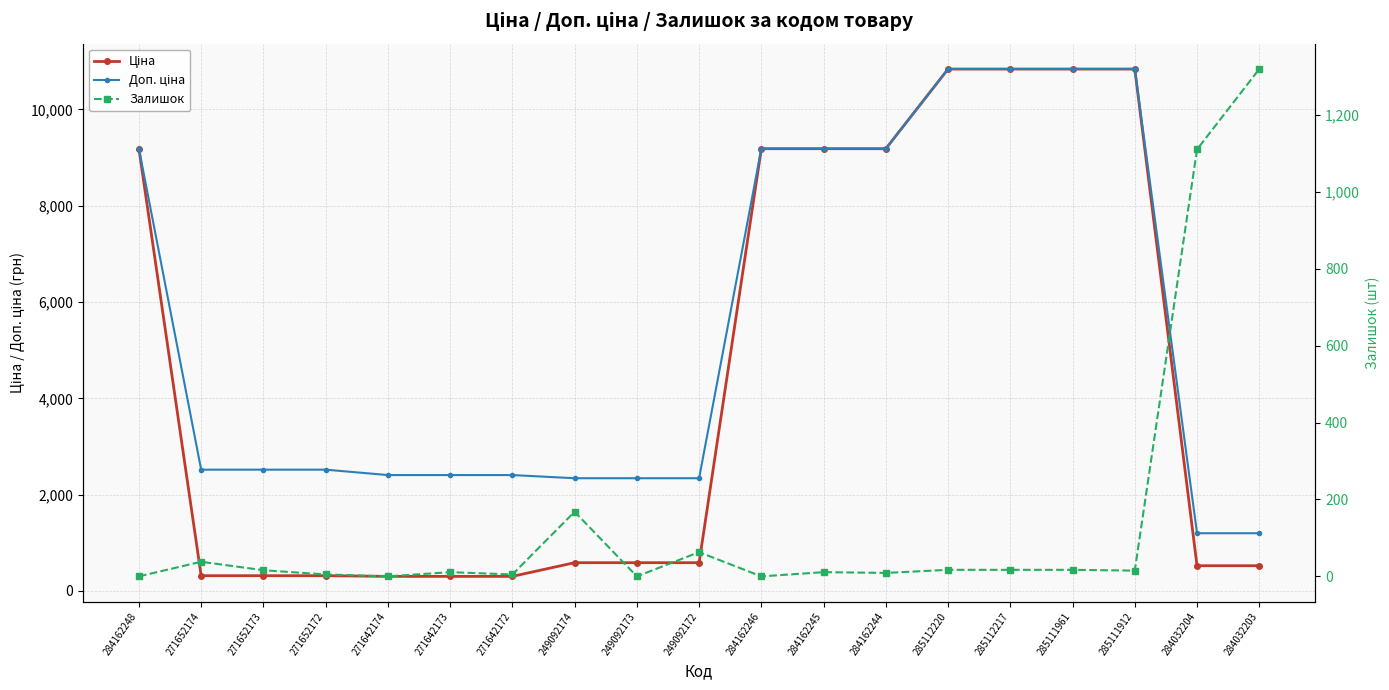

What is the difference between the highest and lowest values at 271652173?

2501.5